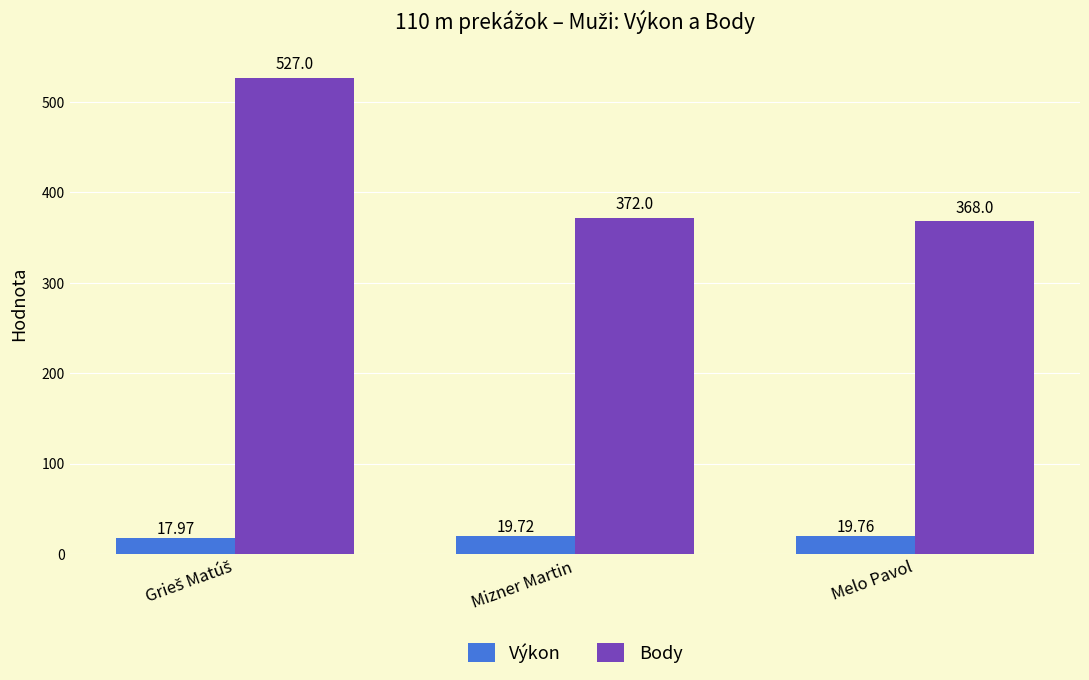

How many bars are there in each group?

2